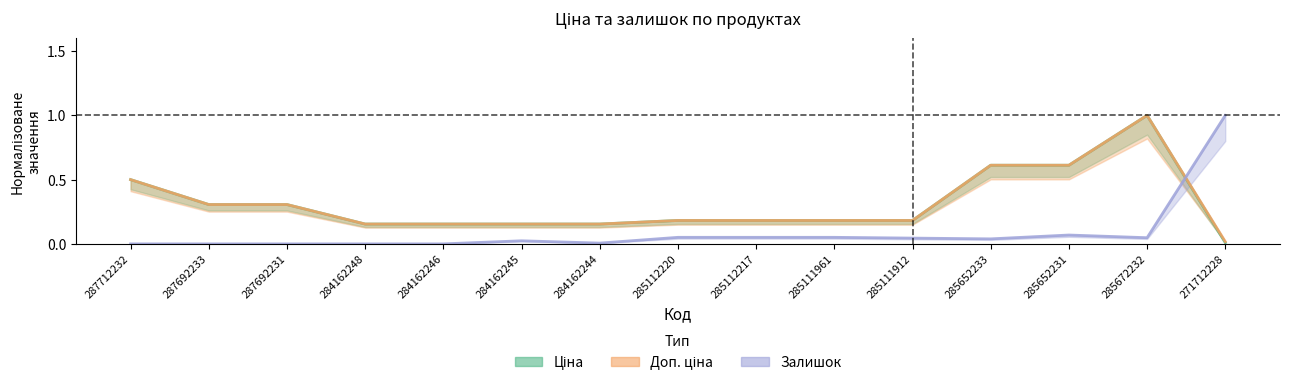

True or false: Ціна has a value of 0.2 at 284162246.

True